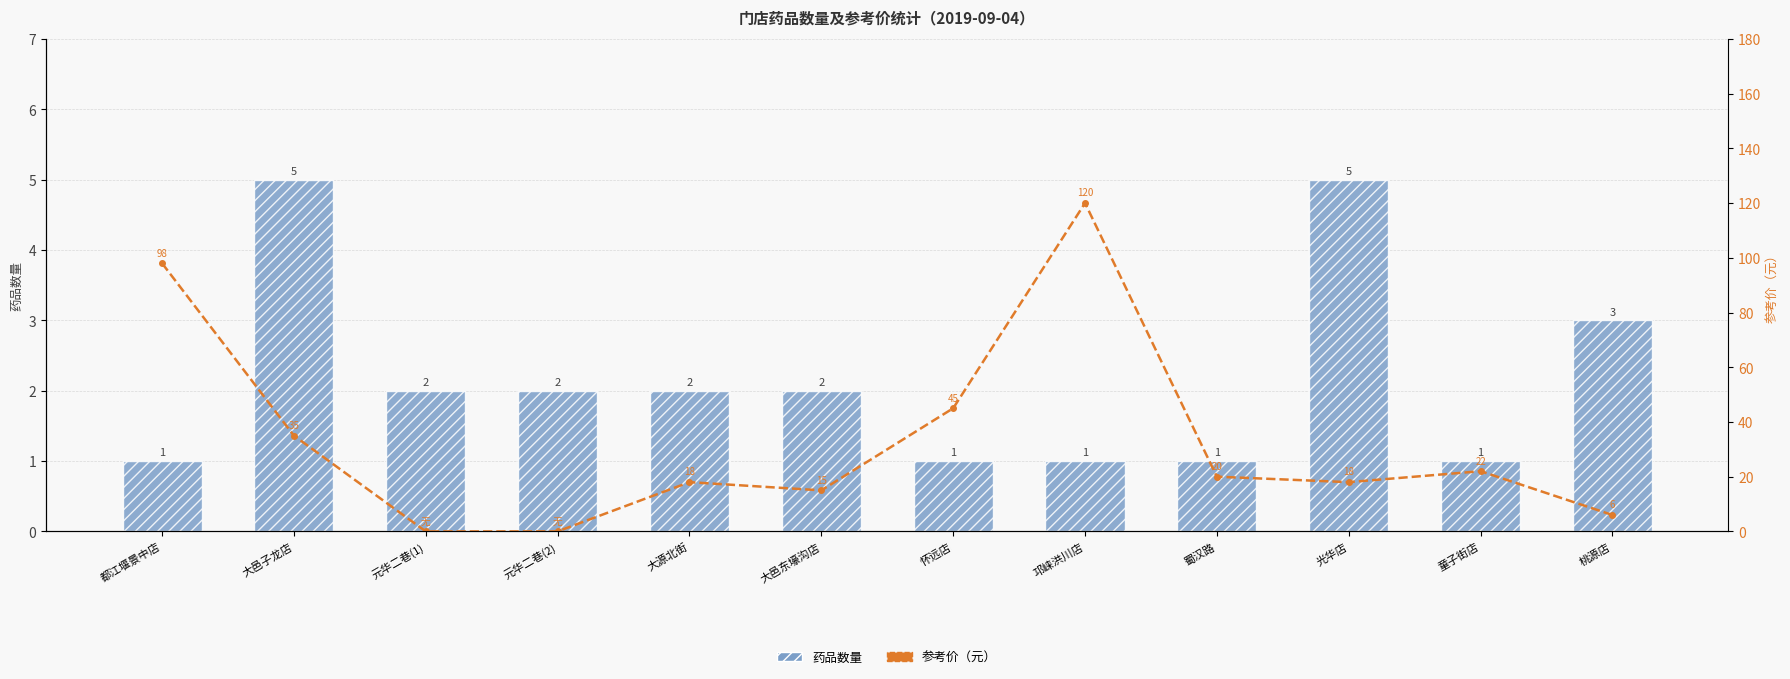

What is the difference between the 参考价（元） values at 大邑子龙店 and 怀远店?

10